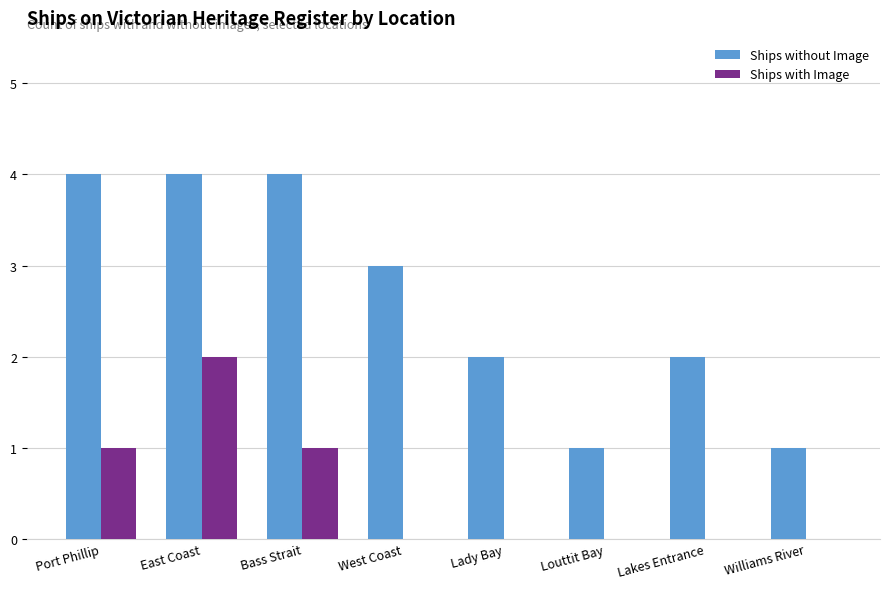

True or false: Ships with Image has a value of -1 at West Coast.

False